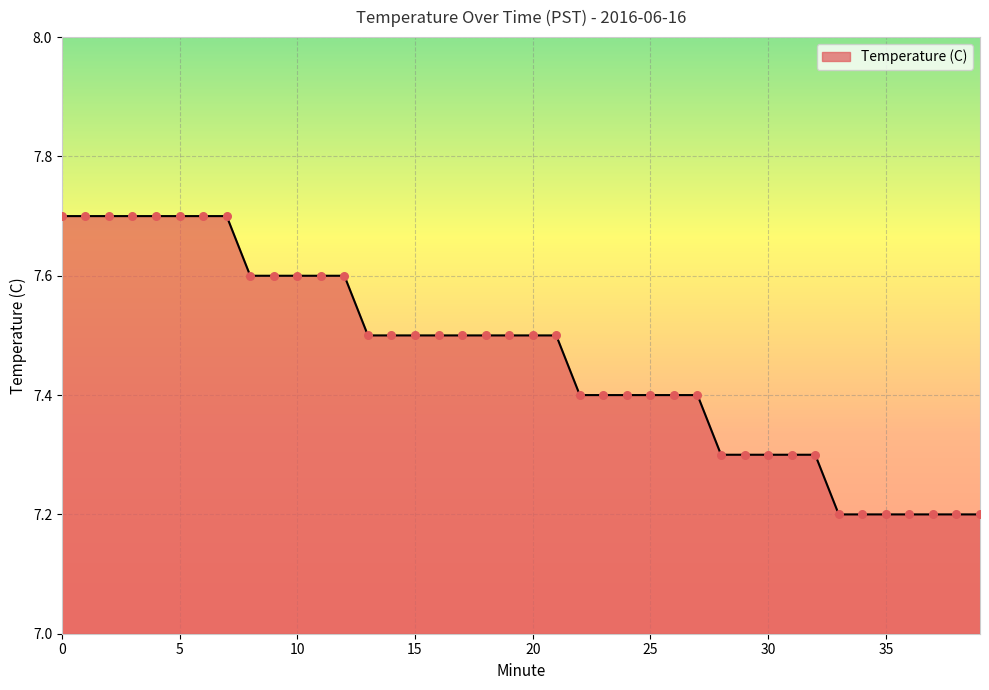

What is the difference between the maximum and minimum values?

0.5